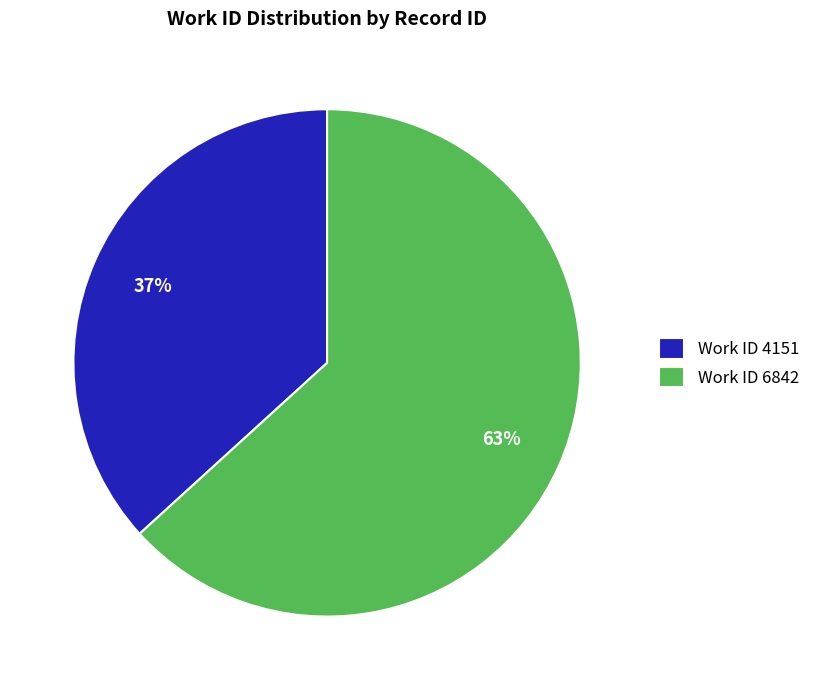

How many slices are in this pie chart?

2